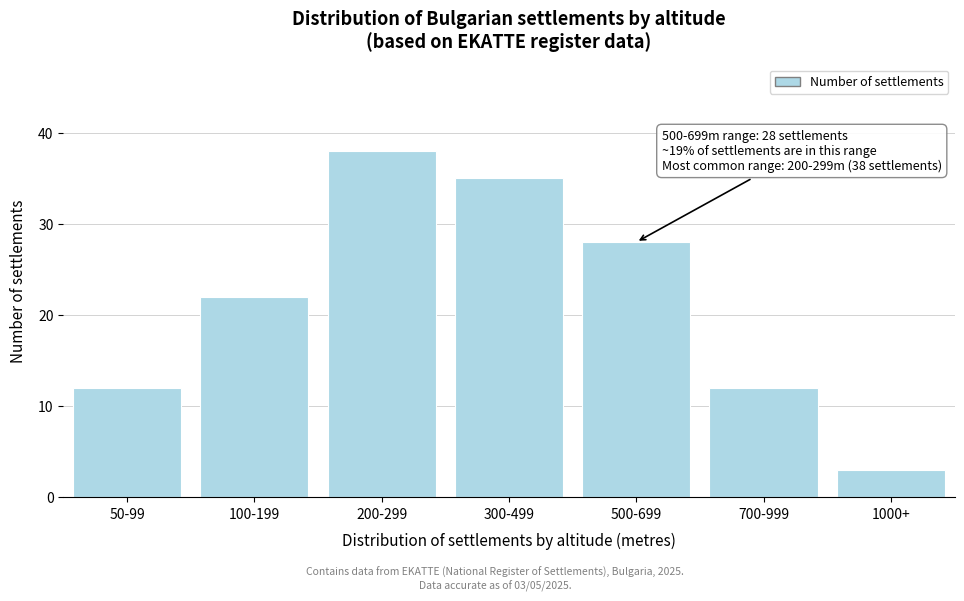

Reading left to right, transcribe all the data shown in this chart.

12	22	38	35	28	12	3